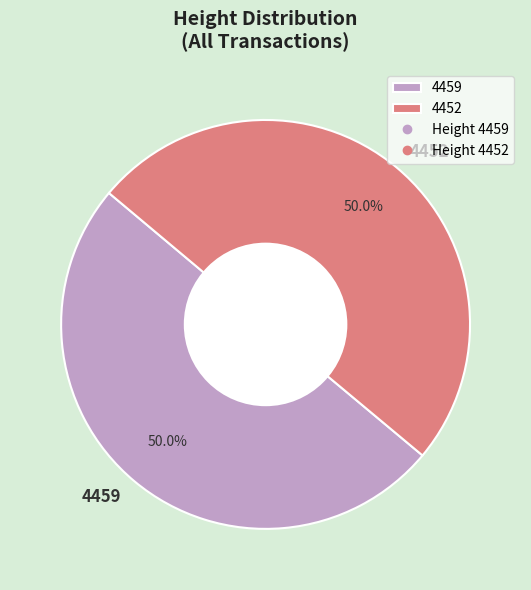

What portion of the pie excludes 4459?

50.0%